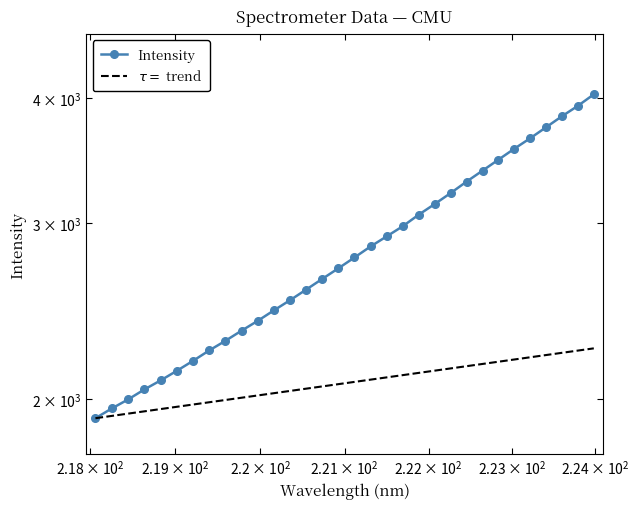

What position from the left is 221.8812?

21